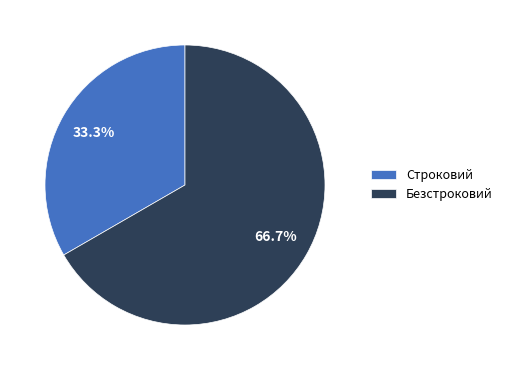

To the nearest percent, what is the average slice percentage?

50%